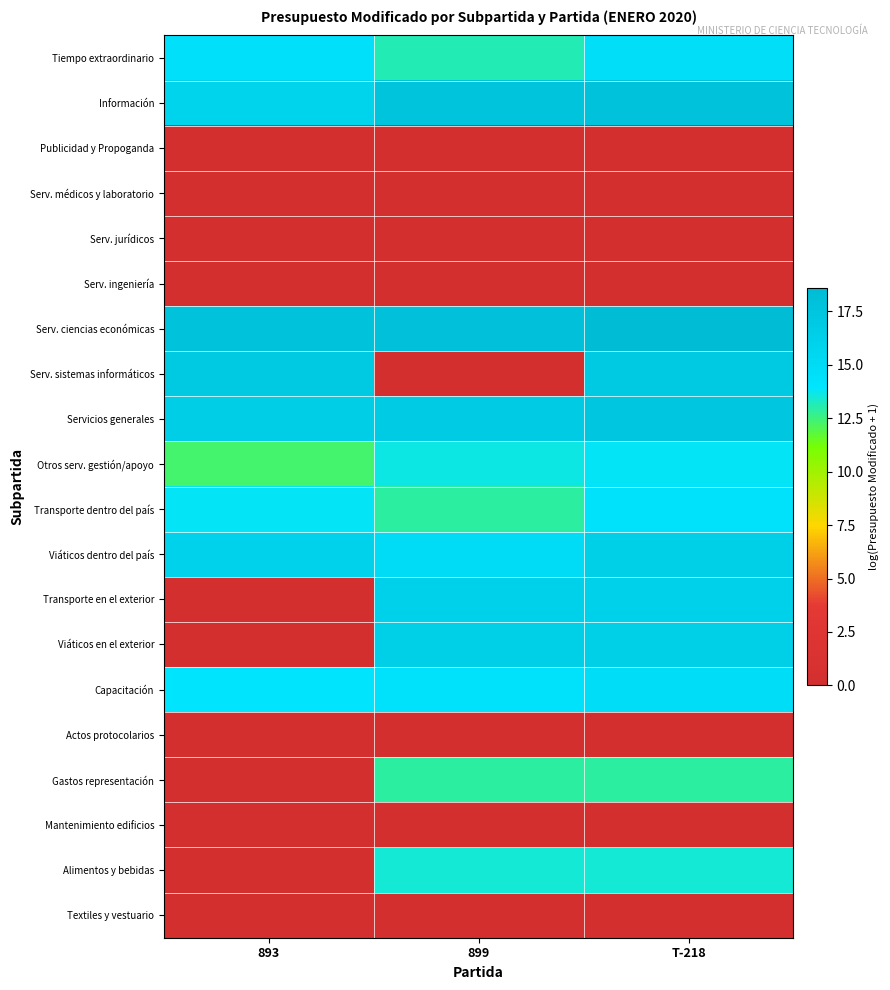

At how many categories does at least one series exceed 14?

3